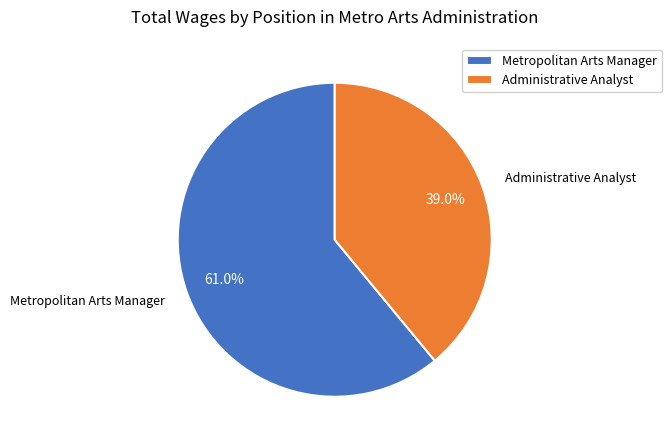

Rank the categories by value from lowest to highest.

Administrative Analyst, Metropolitan Arts Manager